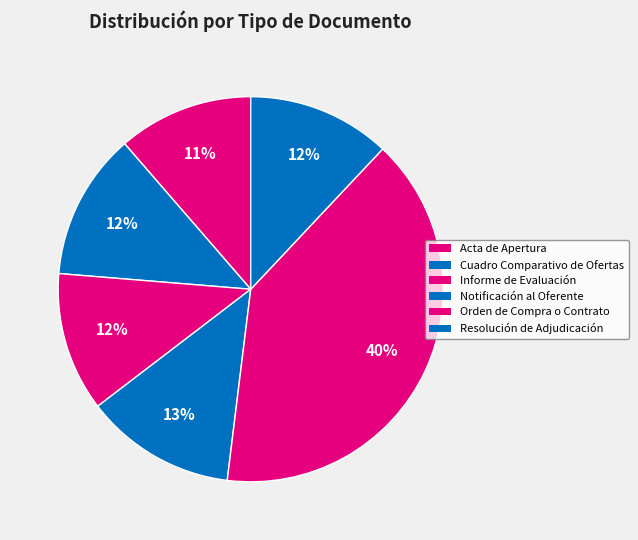

How many segments does this pie chart have?

6